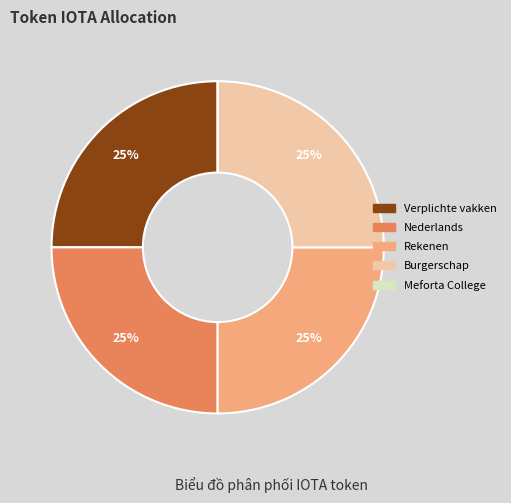

Approximately how many times larger is the value at Nederlands compared to Burgerschap?

1.0